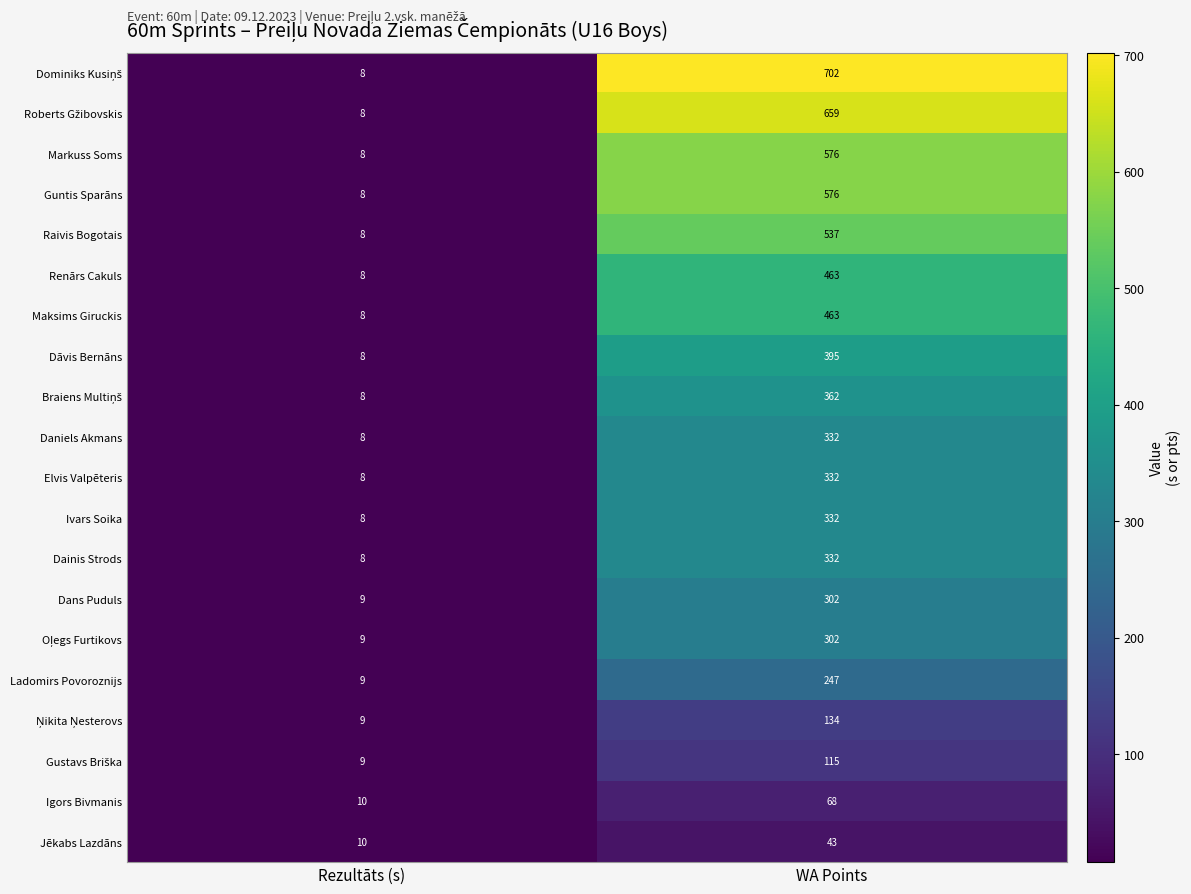

What is the spread (max minus min) of values at WA Points?

659